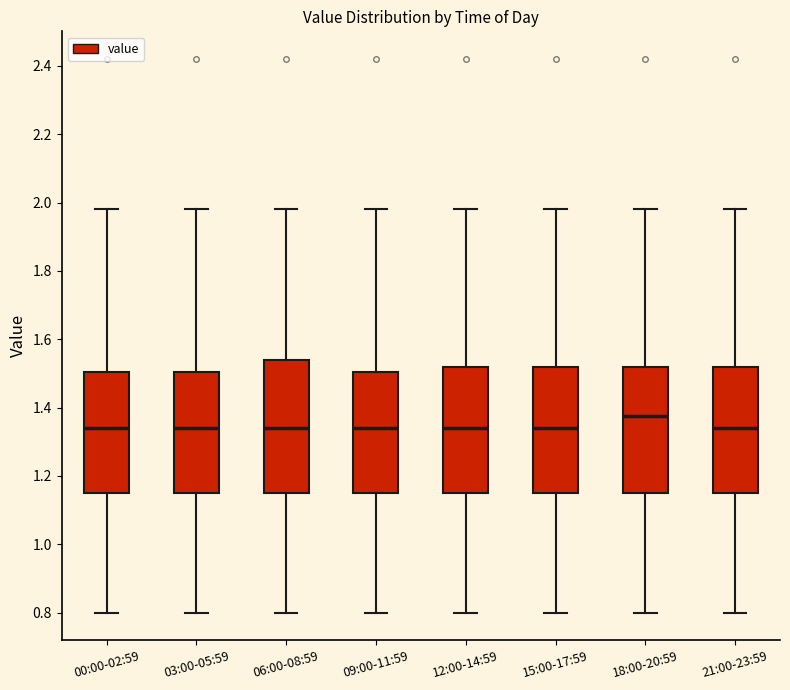

Comparing the boxes themselves (not the whiskers), which one is the tallest?

06:00-08:59